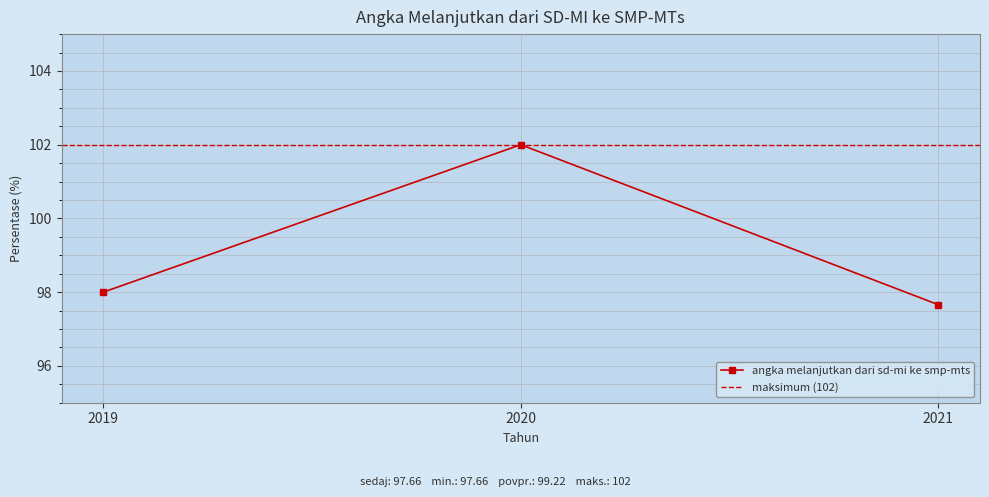

What is the approximate value at 2020?

102.0